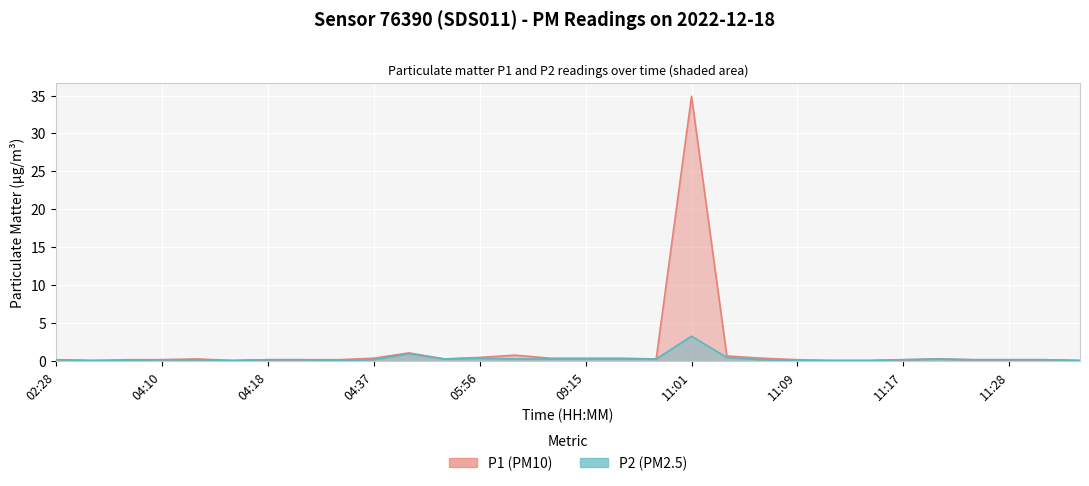

Reading left to right, transcribe all the data shown in this chart.

P1: 02:28=0.2	04:04=0.1	04:07=0.2	04:10=0.2	04:13=0.3	04:15=0.1	04:18=0.2	04:20=0.2	04:23=0.2	04:37=0.4	04:40=1.1	05:50=0.3	05:56=0.5	07:34=0.8	07:36=0.4	09:15=0.4	09:39=0.4	10:46=0.3	11:01=34.9	11:03=0.7	11:06=0.4	11:09=0.2	11:11=0.1	11:14=0.1	11:17=0.2	11:19=0.3	11:22=0.2	11:28=0.2	12:48=0.2	12:51=0.1
P2: 02:28=0.2	04:04=0.1	04:07=0.1	04:10=0.2	04:13=0.2	04:15=0.1	04:18=0.2	04:20=0.2	04:23=0.1	04:37=0.2	04:40=1.0	05:50=0.3	05:56=0.4	07:34=0.3	07:36=0.3	09:15=0.3	09:39=0.3	10:46=0.3	11:01=3.3	11:03=0.5	11:06=0.2	11:09=0.1	11:11=0.1	11:14=0.1	11:17=0.2	11:19=0.3	11:22=0.2	11:28=0.2	12:48=0.2	12:51=0.1